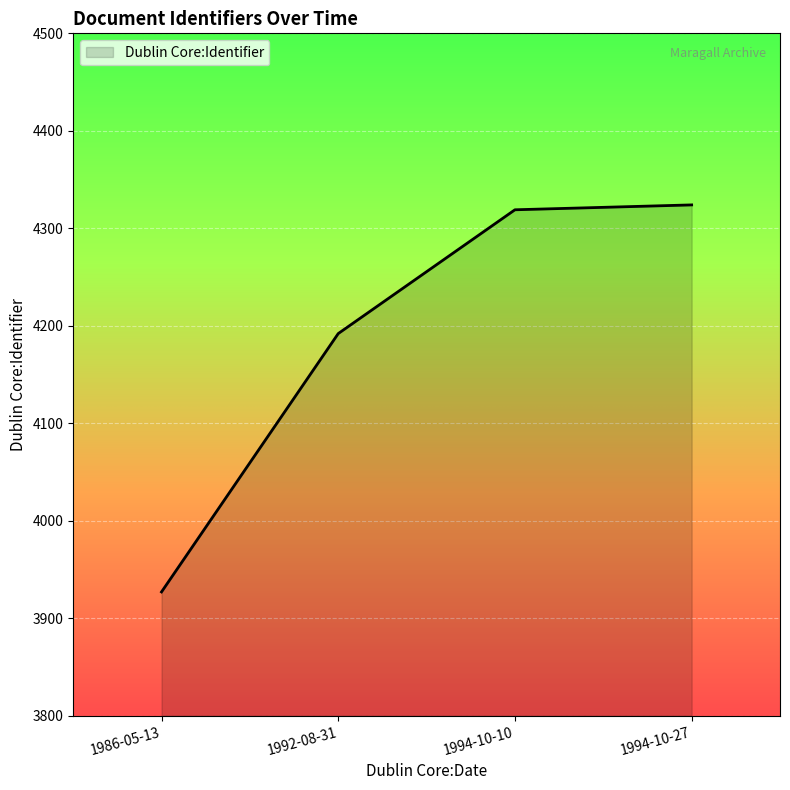

What is the maximum value shown in the chart?

4324